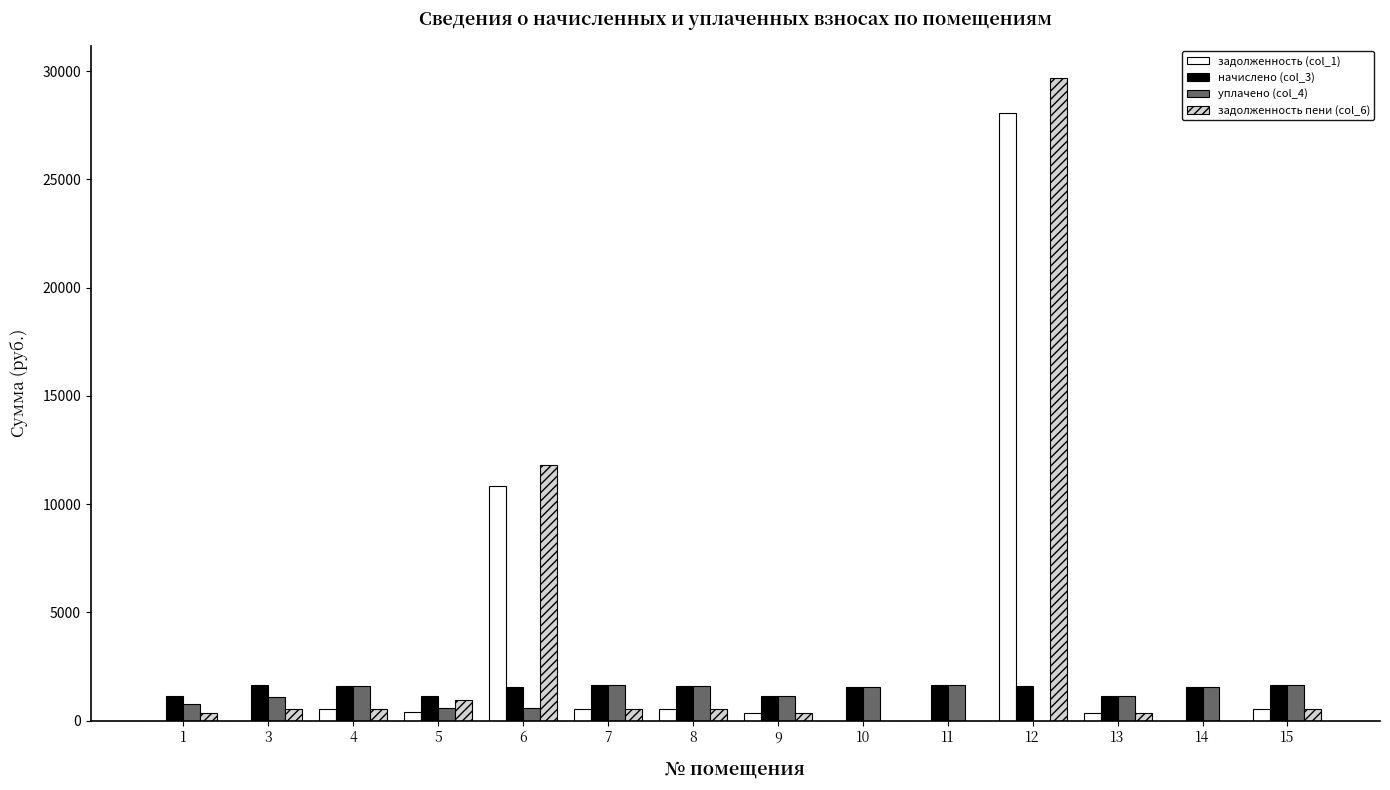

What is the sum of all задолженность (col_1) values?

42210.3